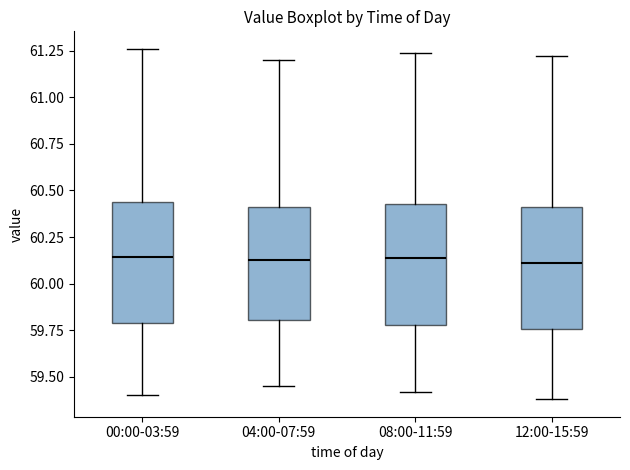

Where does the upper whisker of the box for 12:00-15:59 end on the y-axis? The values are not printed on the chart, so give them approximately, as read against the axis.

61.20